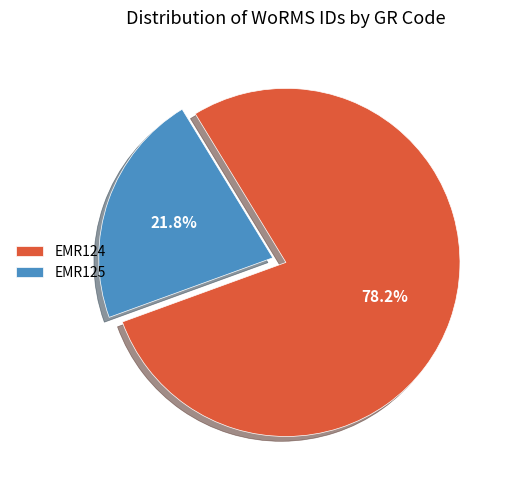

To the nearest percent, what is the difference between the largest and smallest slice percentages?

56%